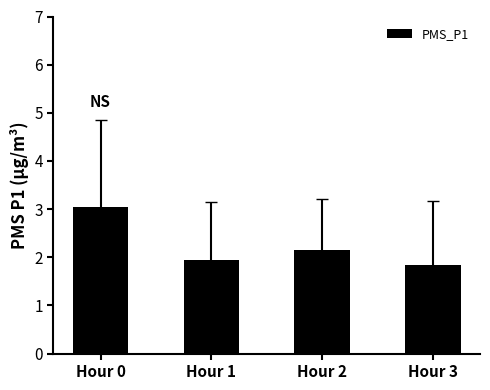

At which category does the chart reach its peak across all series?

Hour 0